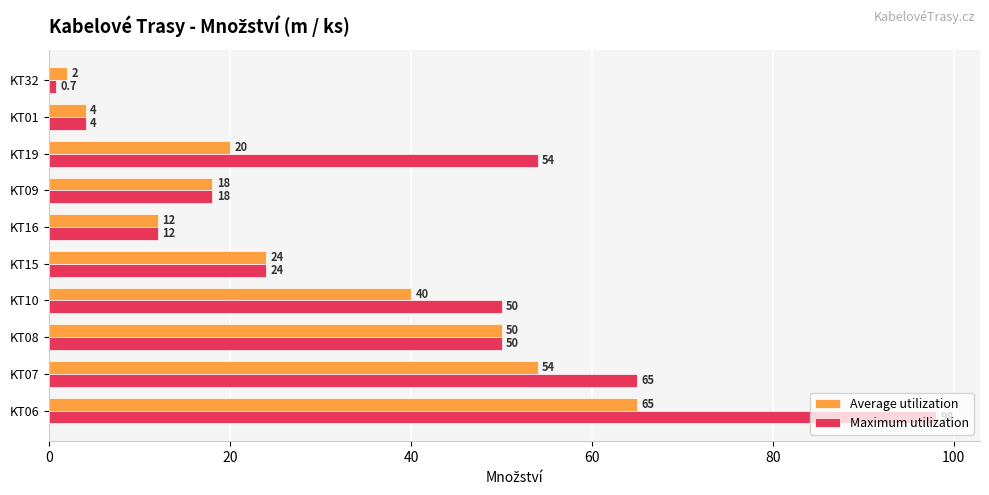

True or false: Maximum utilization has a value of 4.0 at KT01.

True